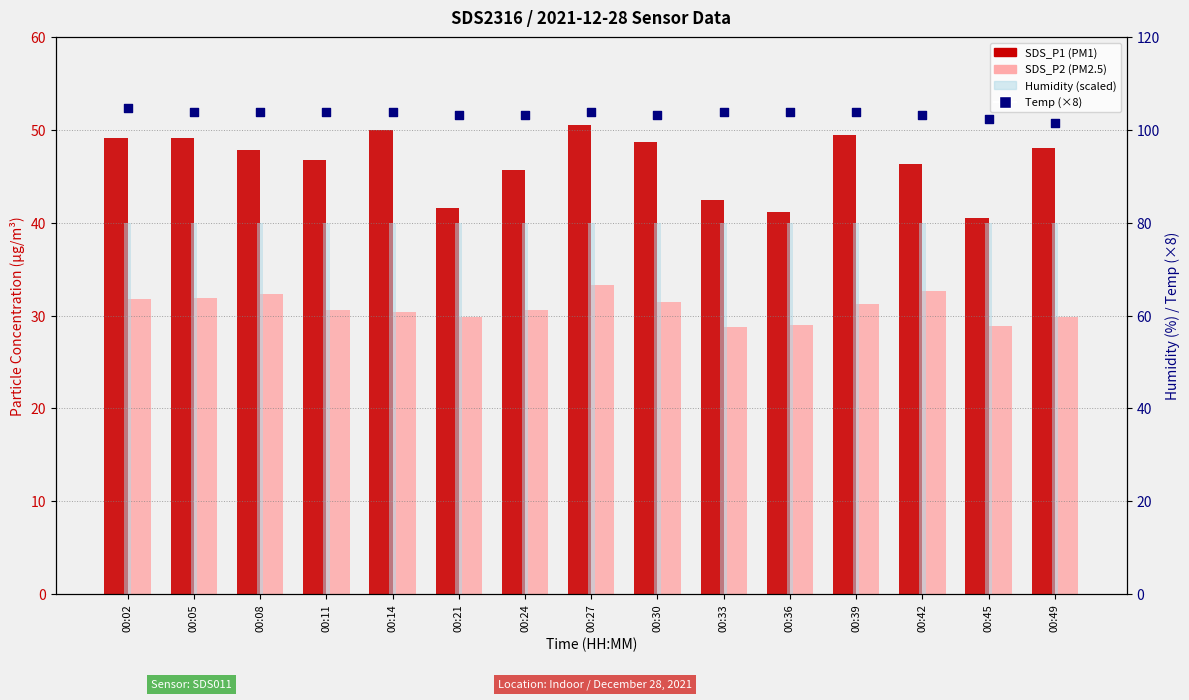

Is the value of SDS_P1 at 00:21 greater than the value of Humidity (scaled) at 00:27?

No